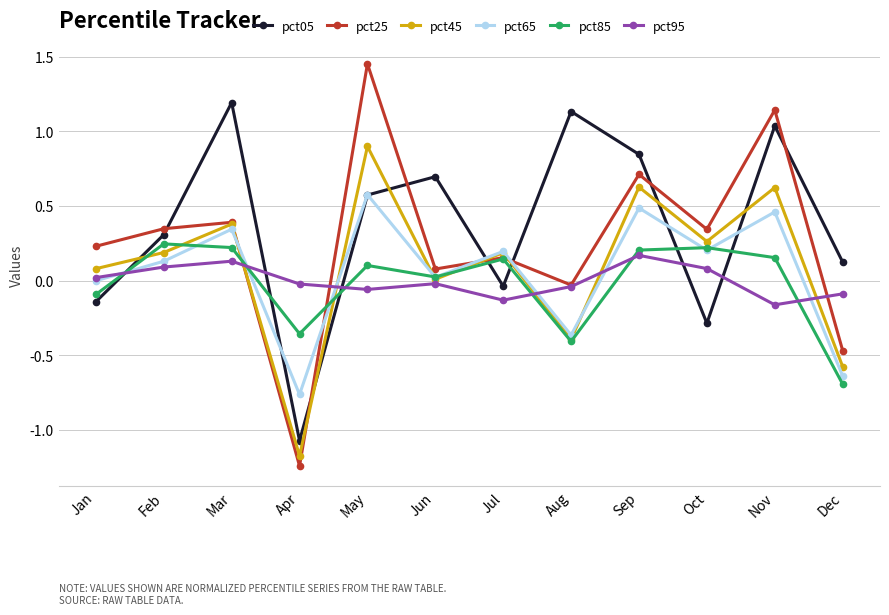

What is the maximum value for pct45?

0.9